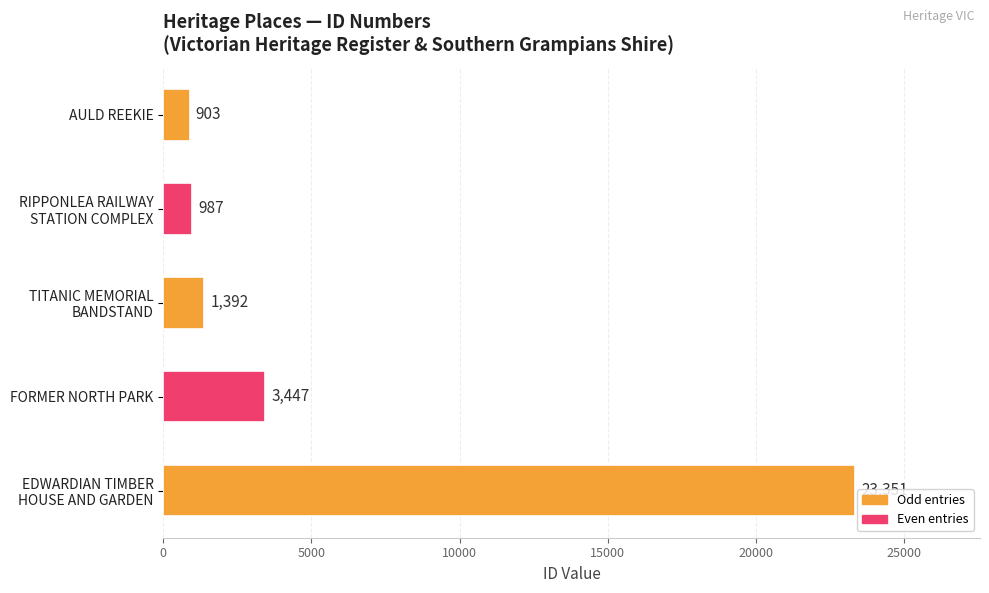

Where is the data nearest to the value 12127?

FORMER NORTH PARK